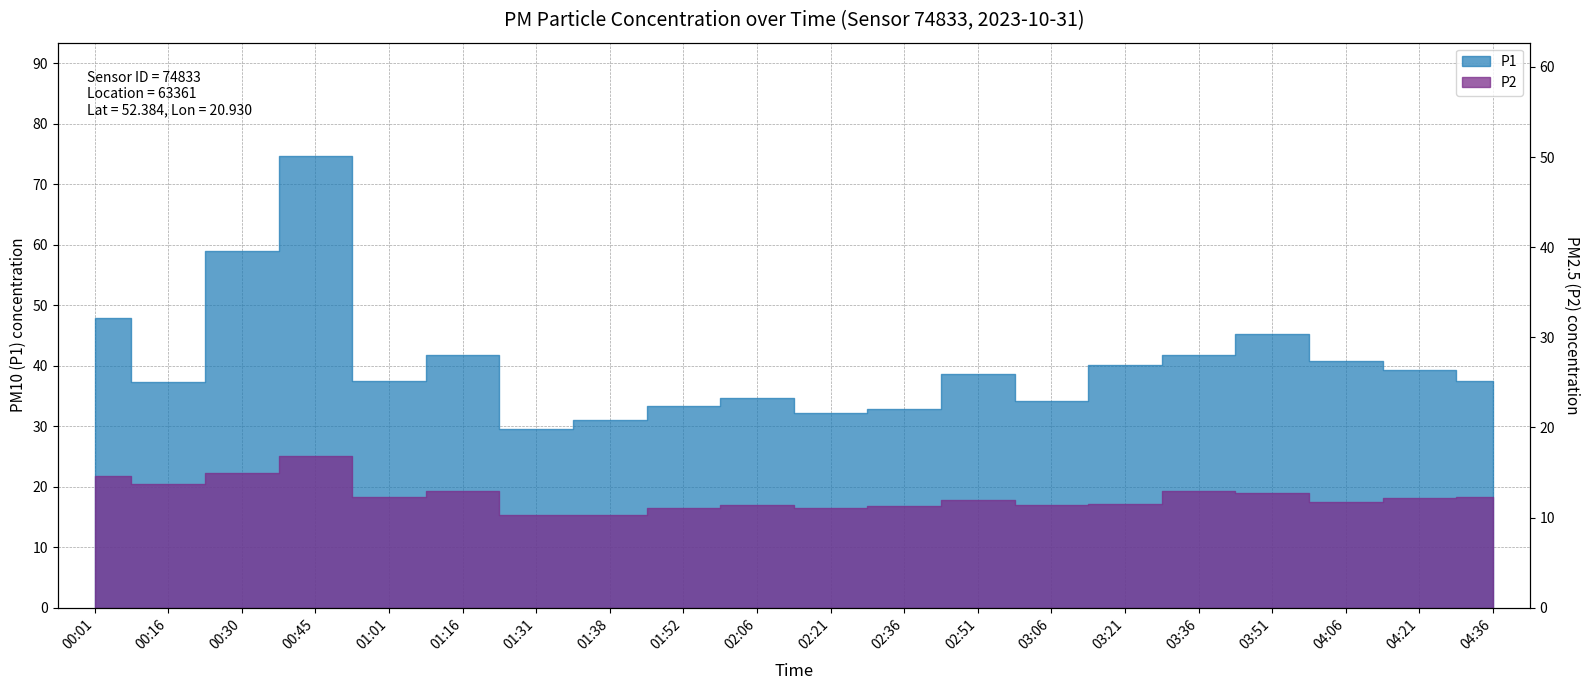

What is the average value?

40.4